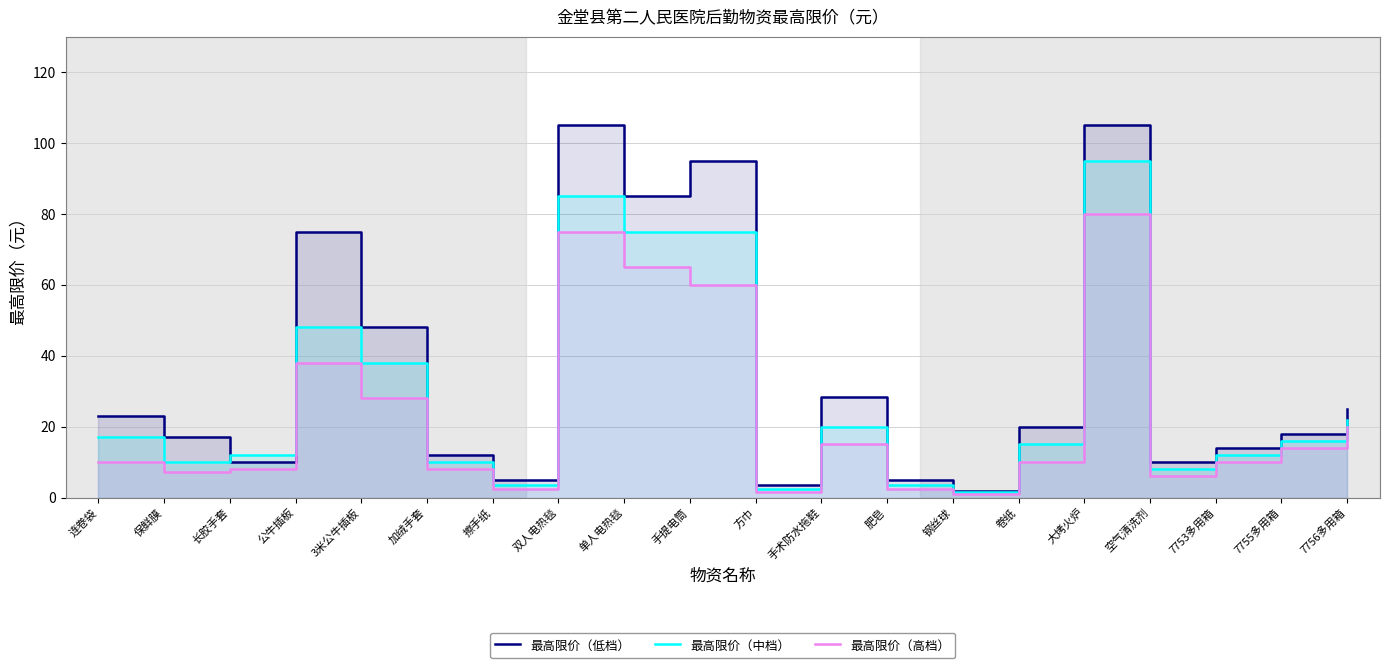

Where is the first local minimum for 最高限价（中档）?

保鲜膜